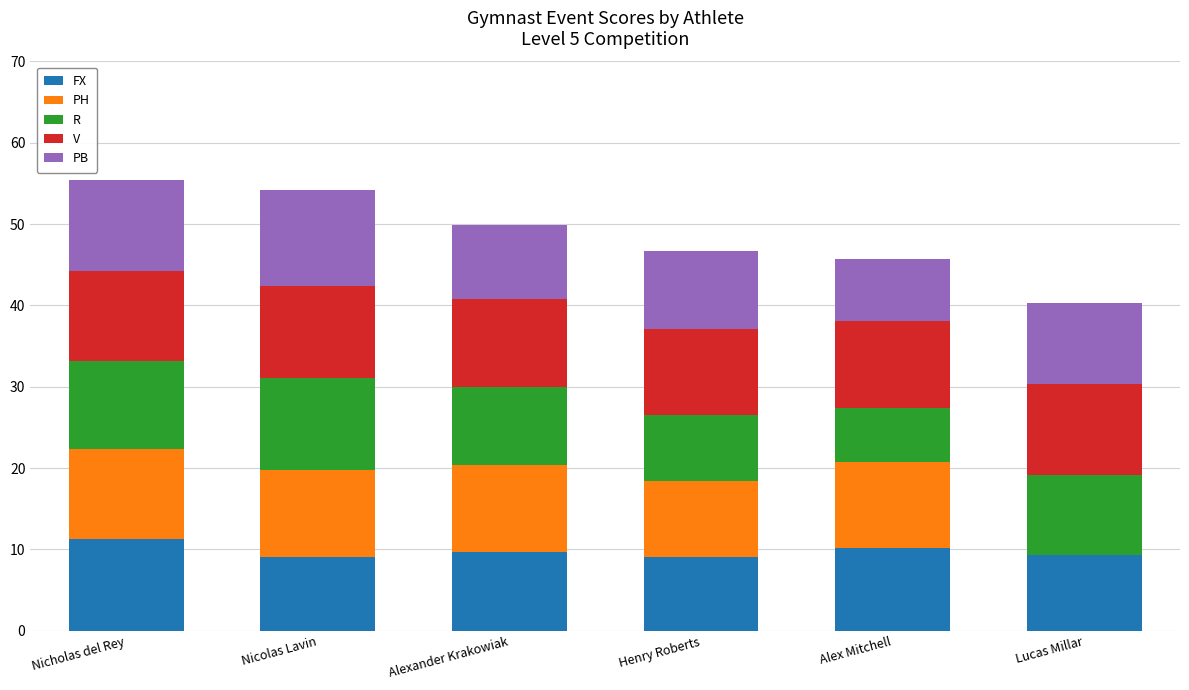

How many categories are shown in the chart?

6